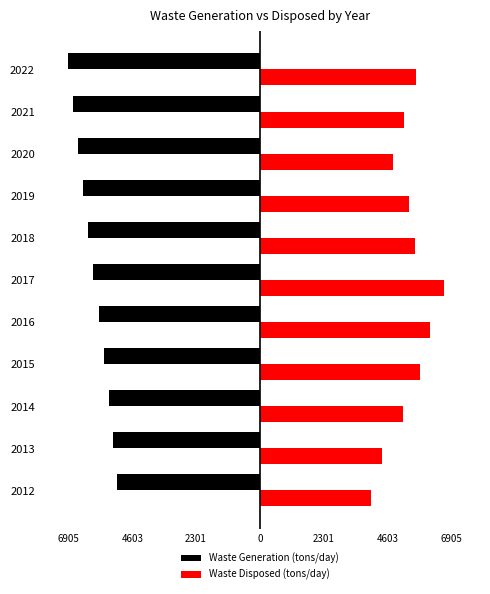

What are all the series names shown in the legend?

Waste Generation (tons/day), Waste Disposed (tons/day)